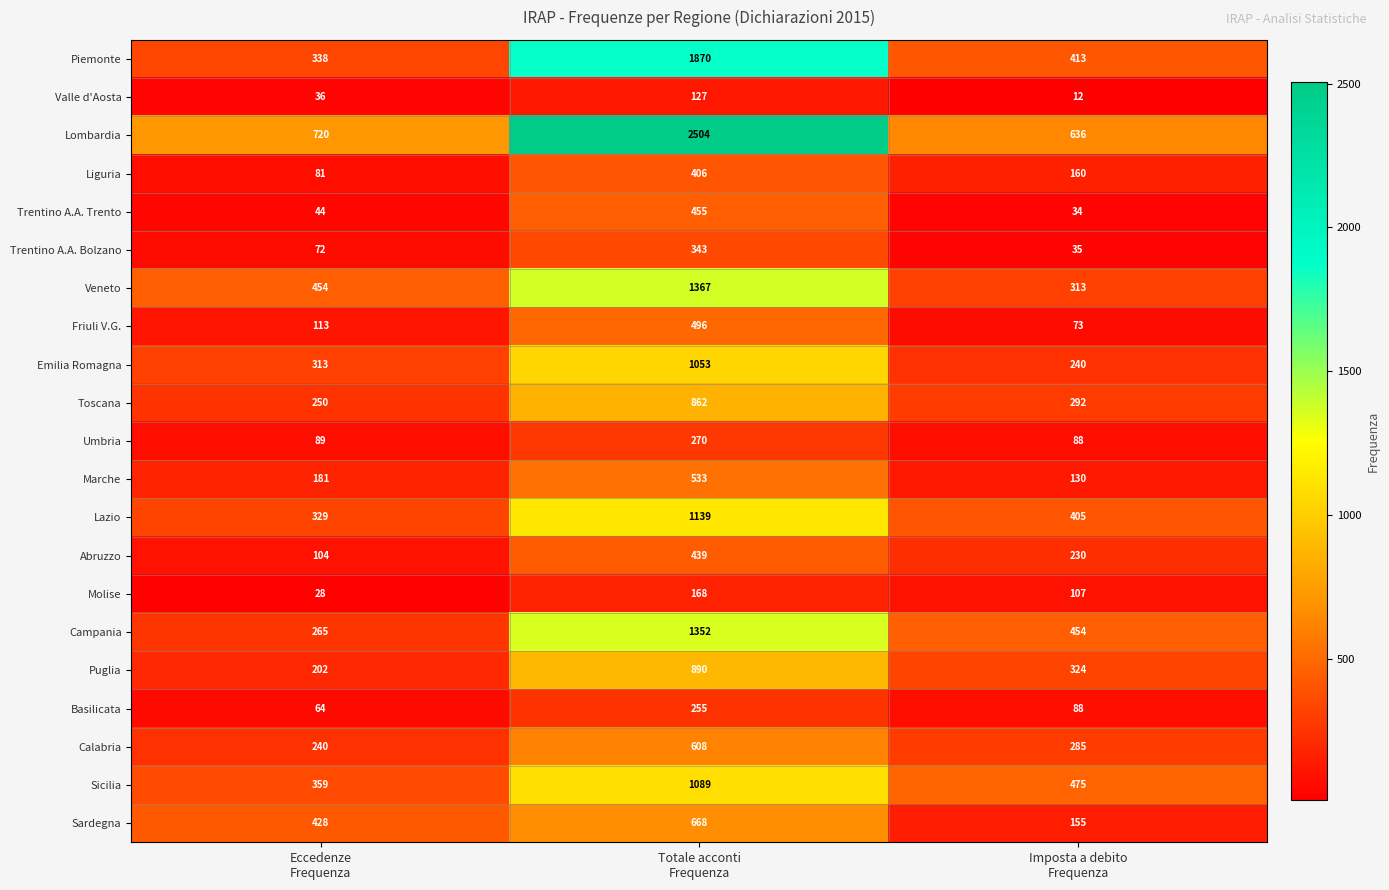

What is the total value across all series at Totale acconti
Frequenza?

16894